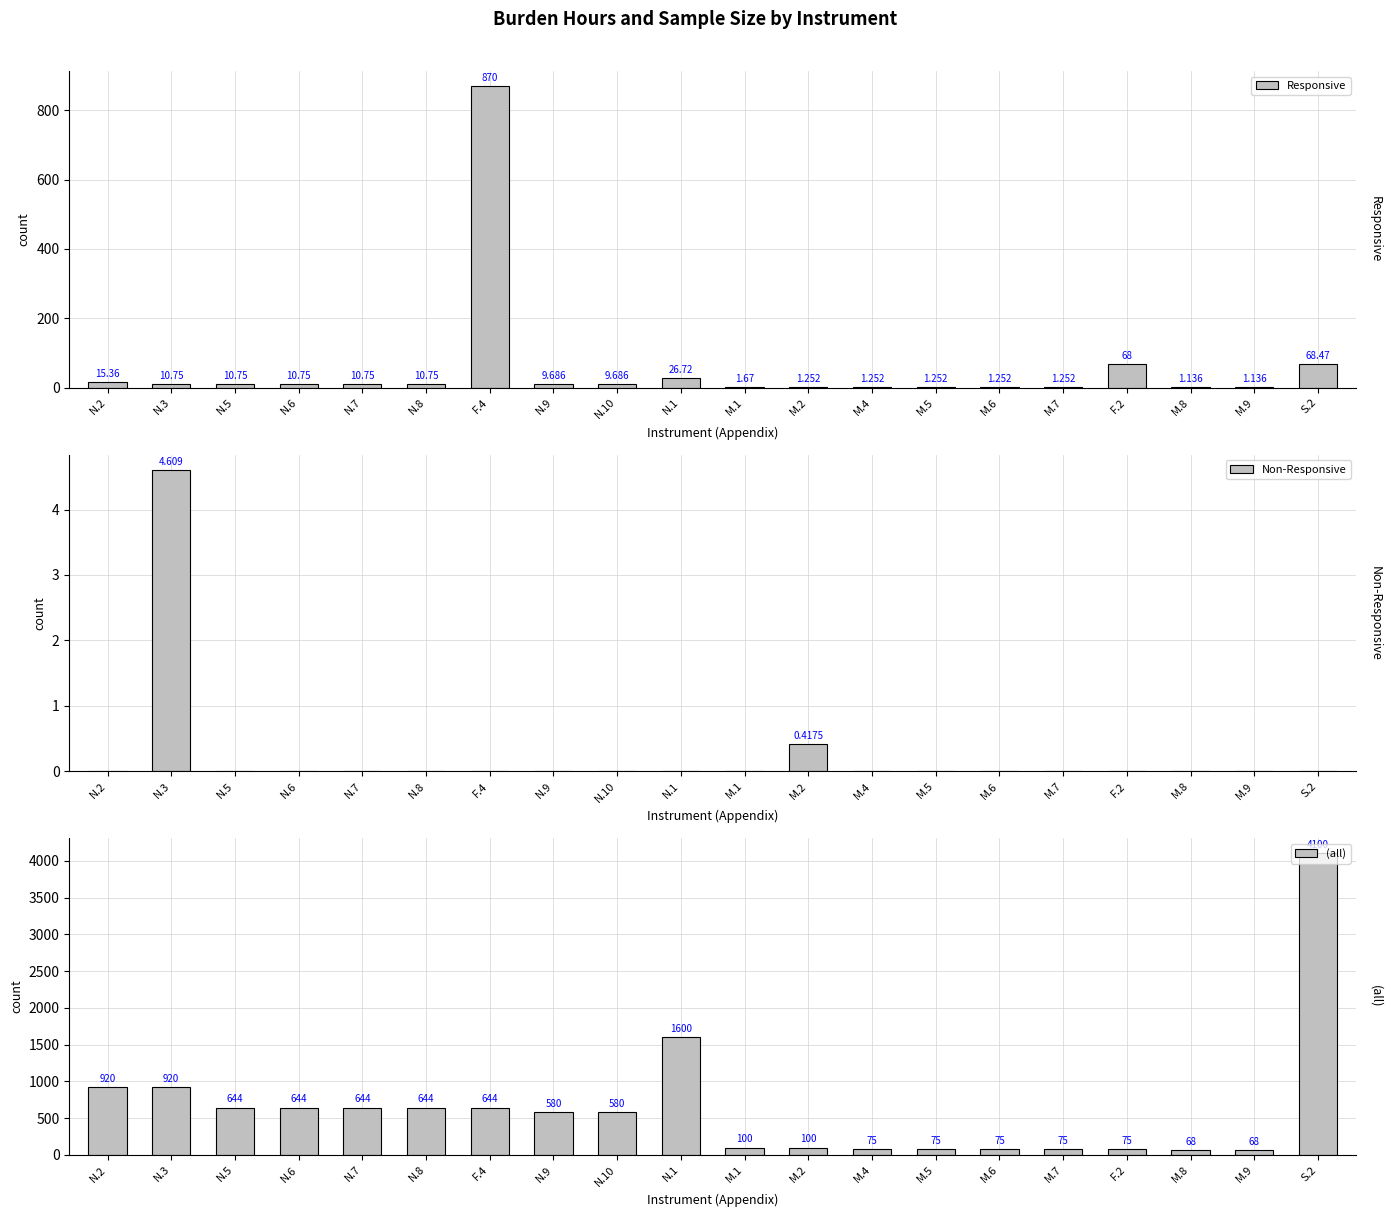

True or false: Responsive has a value of 1.7 at M.7.

False